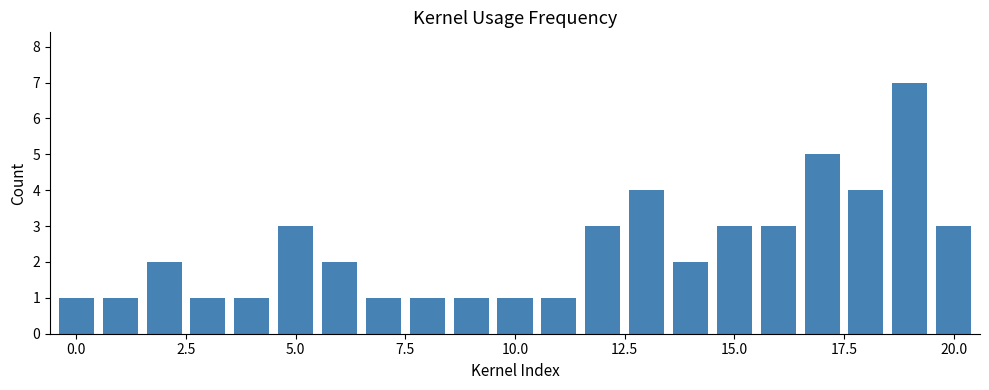

What is the maximum value shown in the chart?

7